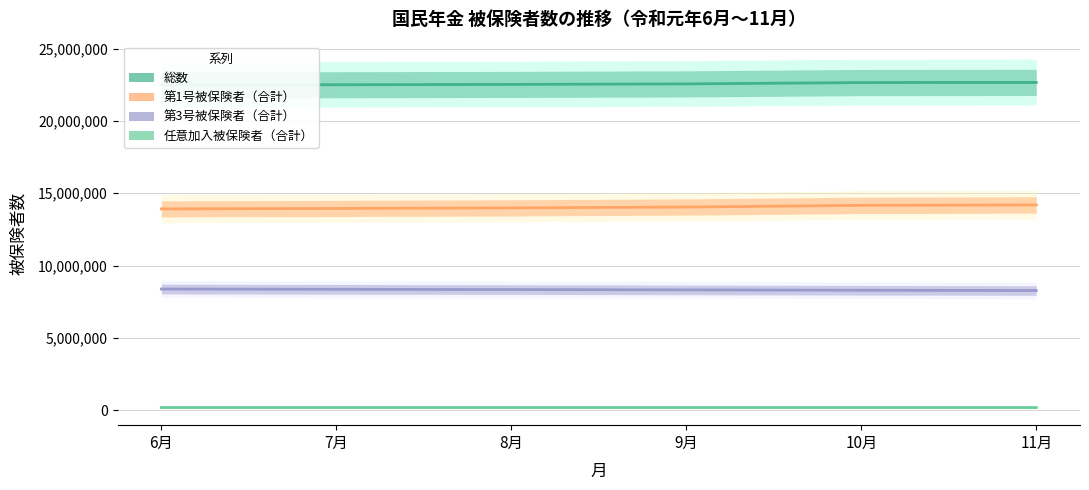

What is the value of the 第3号被保険者（合計） point at the 1st from the left?

8380409